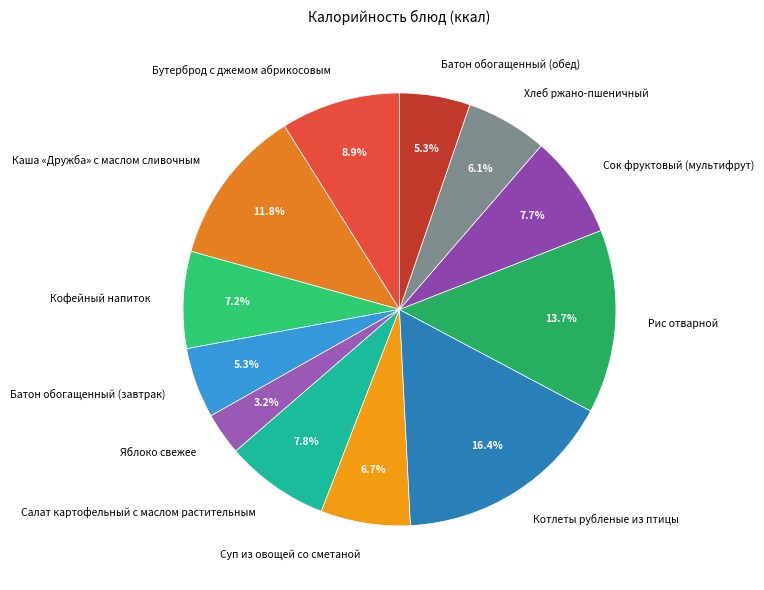

Which has a higher value, Рис отварной or Сок фруктовый (мультифрут)?

Рис отварной